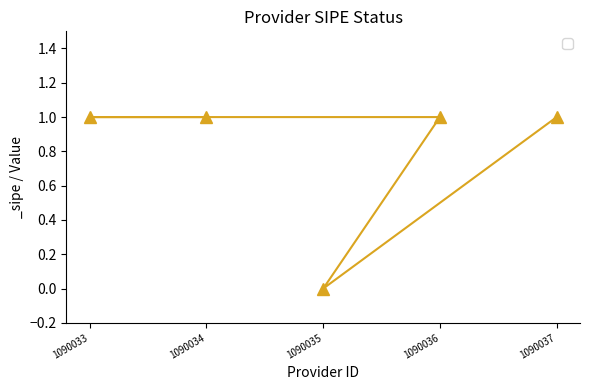

How many values are between 1 and 2?

4